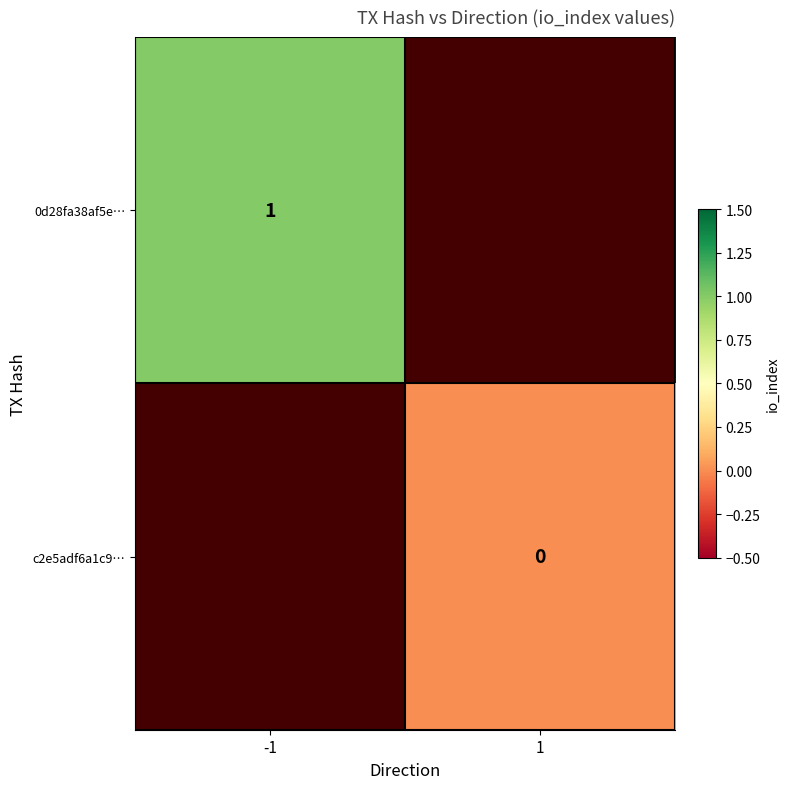

Which has a higher value, -1 or 1?

1